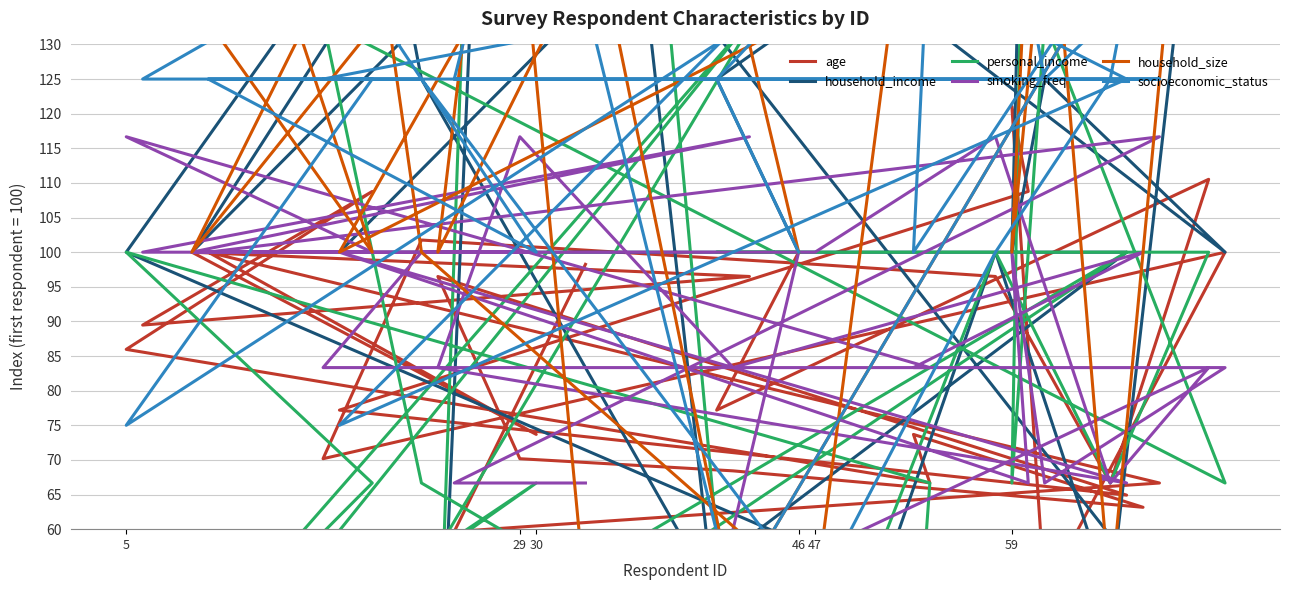

In socioeconomic_status, how many points are lower than both neighbors (excluding endpoints)?

7